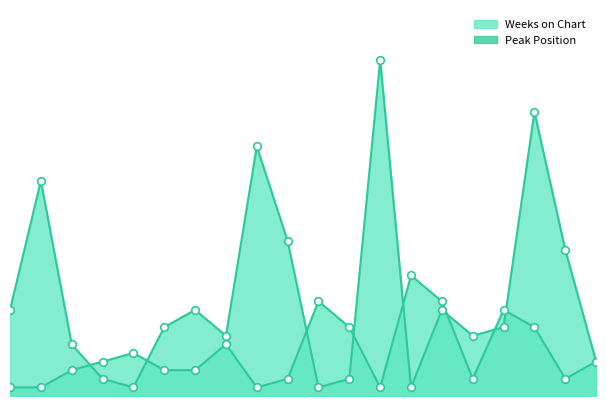

What are all the series names shown in the legend?

Peak Position, Weeks on Chart